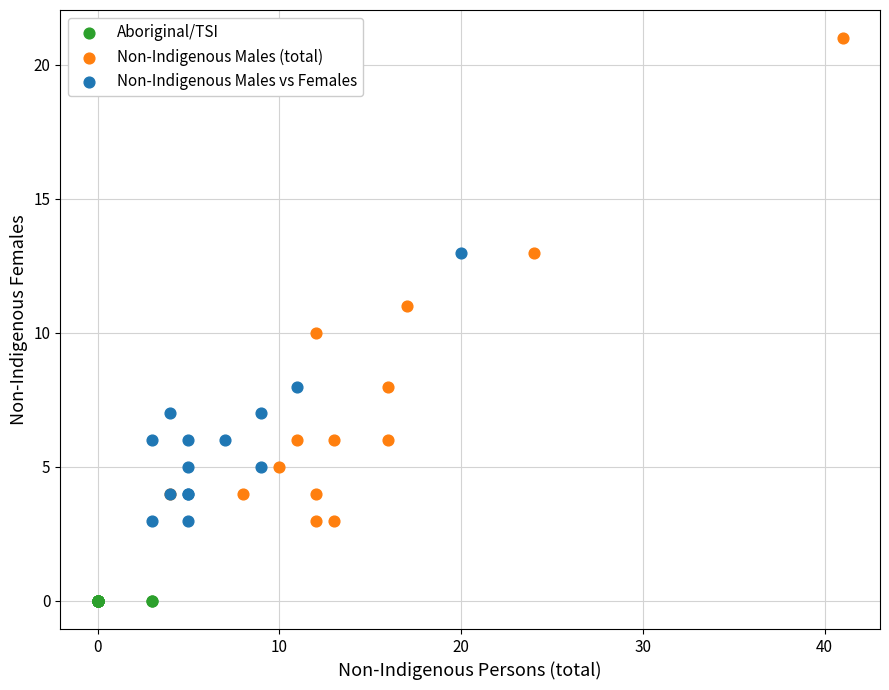

Which series reaches the minimum Y coordinate?

Aboriginal/TSI